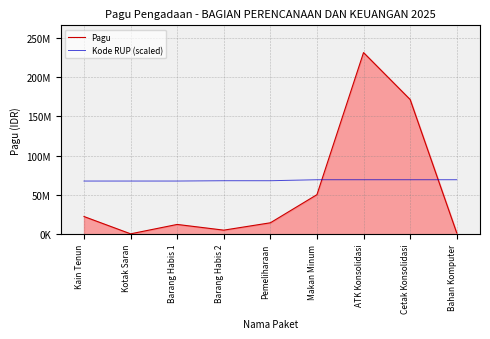

What position from the right is Barang Habis 2?

6